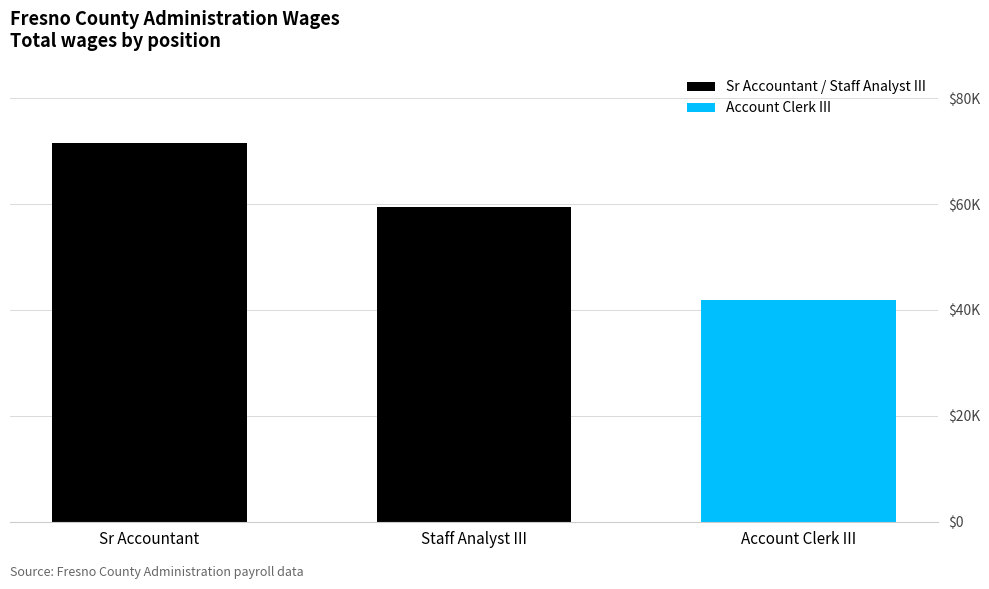

At which category does the chart reach its minimum across all series?

Account Clerk III